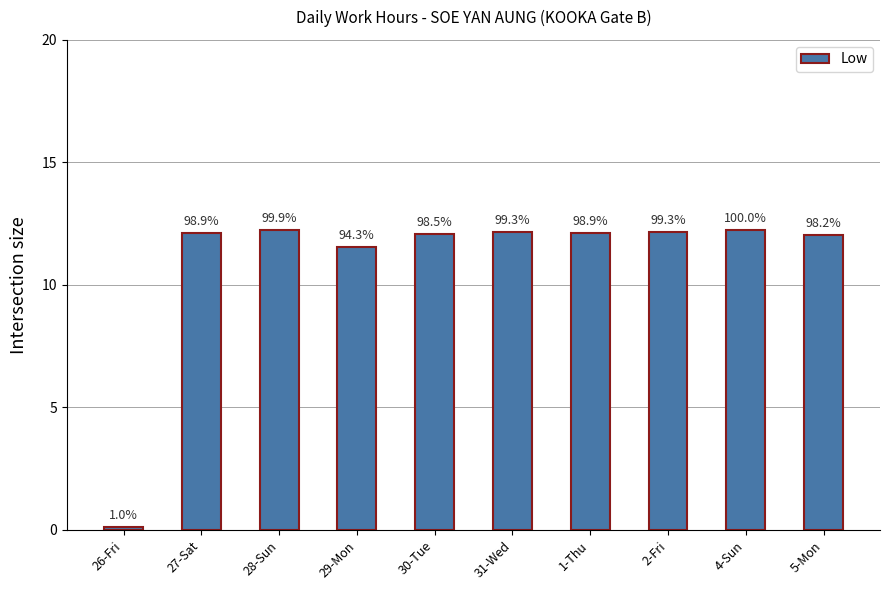

How many bars are there in total?

10